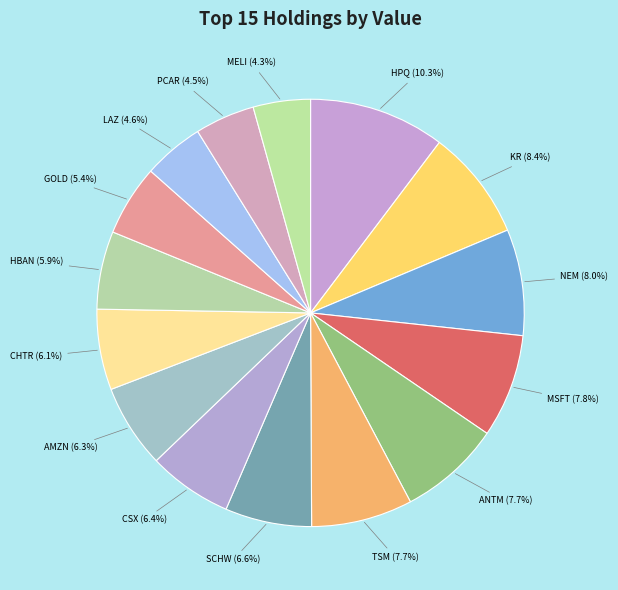

Count the number of slices in the pie.

15